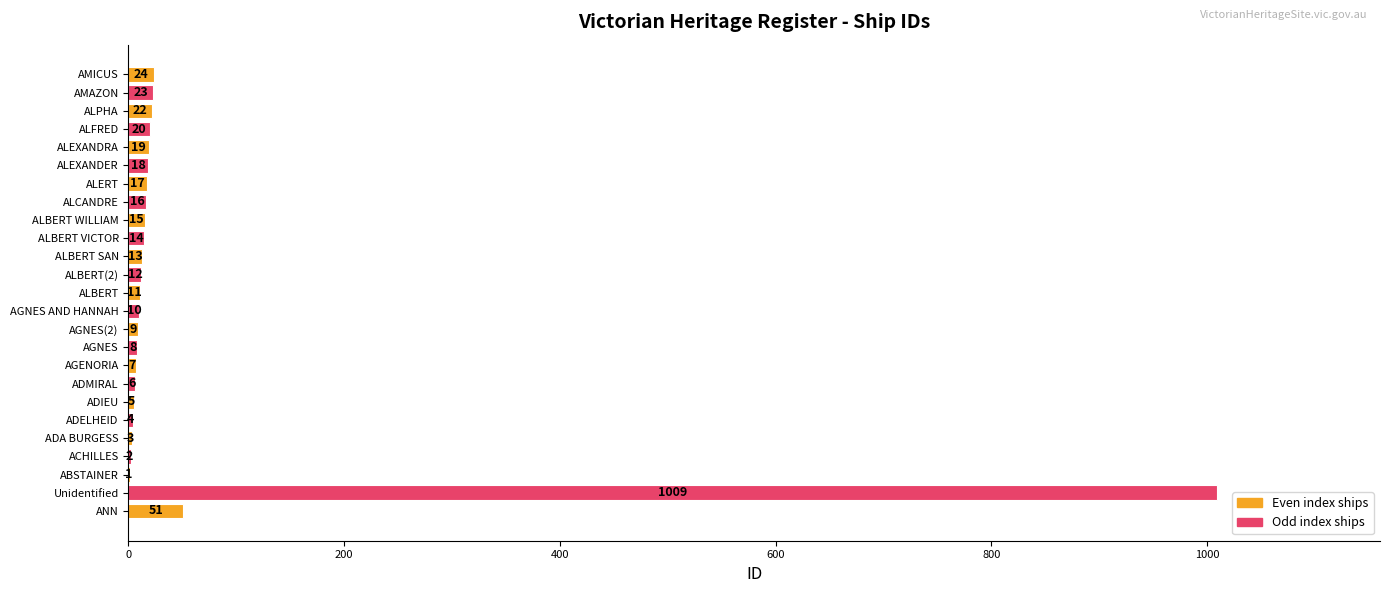

What is the sum of all values?

1339